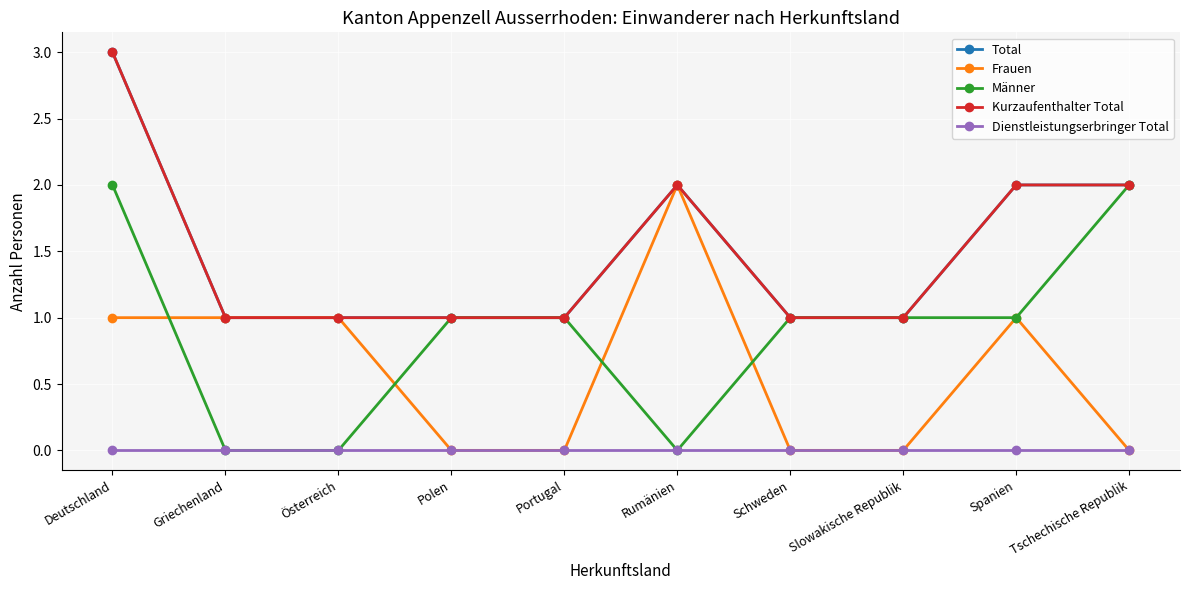

Reading left to right, list all the values displayed in this chart.

Total: Deutschland=3	Griechenland=1	Österreich=1	Polen=1	Portugal=1	Rumänien=2	Schweden=1	Slowakische Republik=1	Spanien=2	Tschechische Republik=2
Frauen: Deutschland=1	Griechenland=1	Österreich=1	Polen=0	Portugal=0	Rumänien=2	Schweden=0	Slowakische Republik=0	Spanien=1	Tschechische Republik=0
Männer: Deutschland=2	Griechenland=0	Österreich=0	Polen=1	Portugal=1	Rumänien=0	Schweden=1	Slowakische Republik=1	Spanien=1	Tschechische Republik=2
Kurzaufenthalter Total: Deutschland=3	Griechenland=1	Österreich=1	Polen=1	Portugal=1	Rumänien=2	Schweden=1	Slowakische Republik=1	Spanien=2	Tschechische Republik=2
Dienstleistungserbringer Total: Deutschland=0	Griechenland=0	Österreich=0	Polen=0	Portugal=0	Rumänien=0	Schweden=0	Slowakische Republik=0	Spanien=0	Tschechische Republik=0